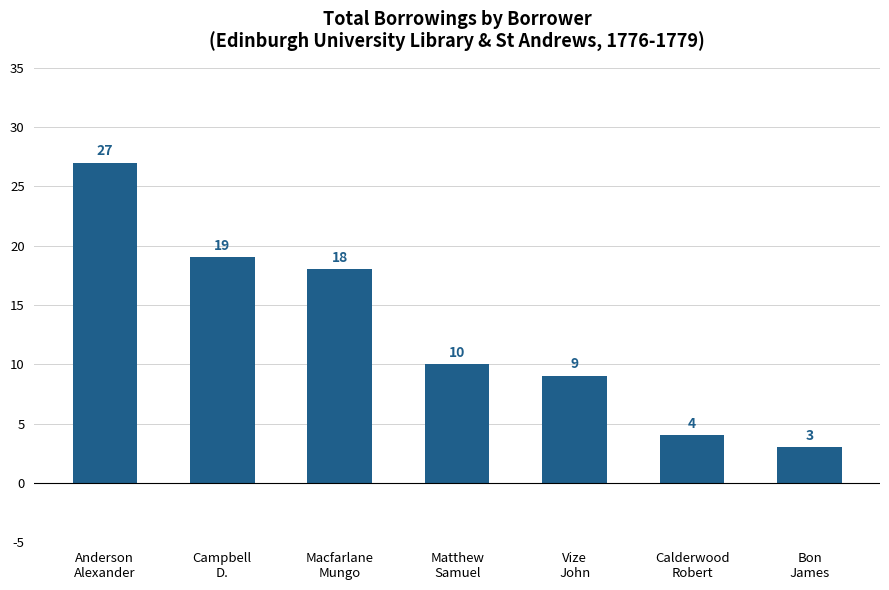

What is the minimum value shown in the chart?

3